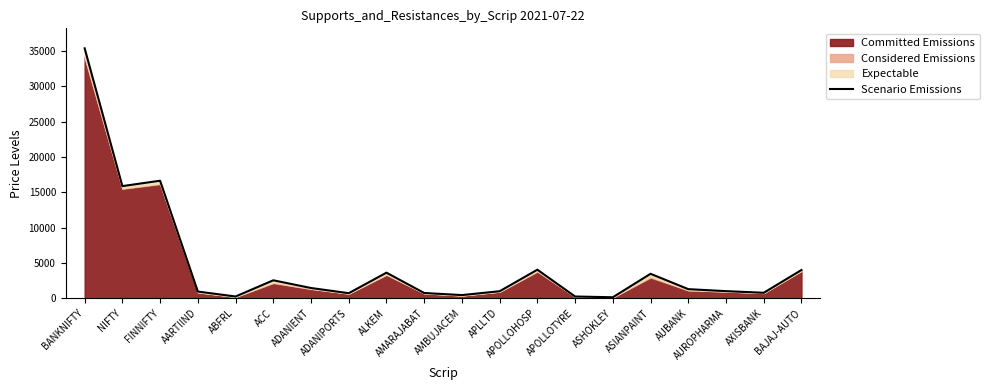

At which label does the data first exceed 1276?

BANKNIFTY